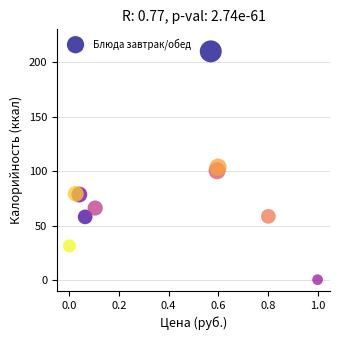

What is the range of Y values (max minus min)?

209.4